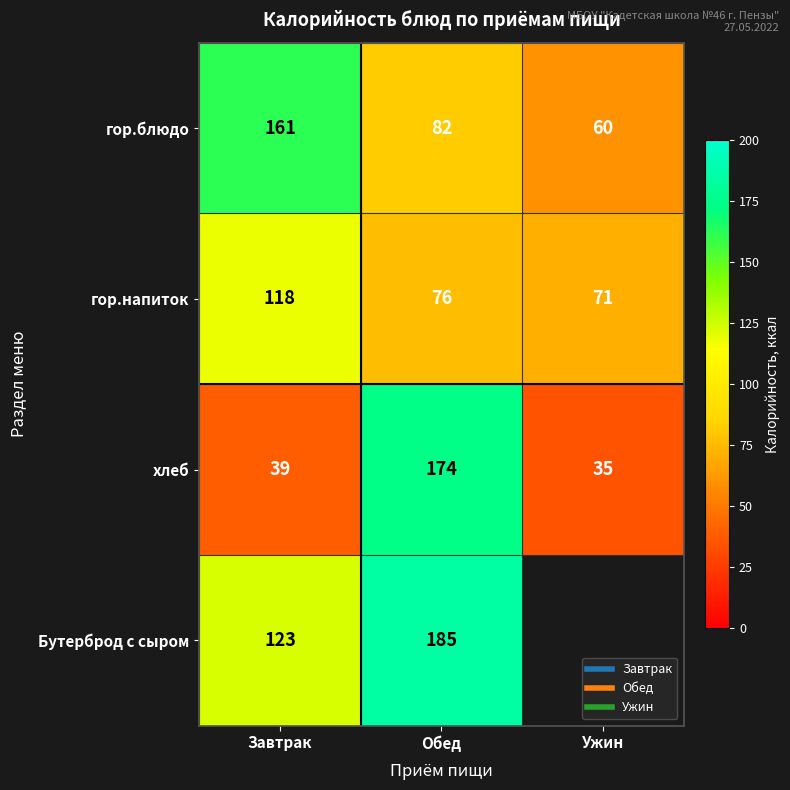

True or false: гор.блюдо has a value of 82.0 at Обед.

True